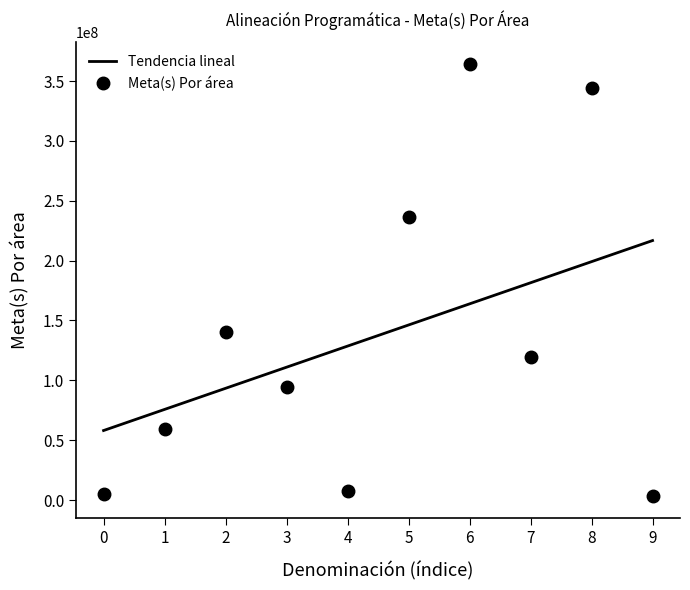

How many lines are shown in the chart?

1